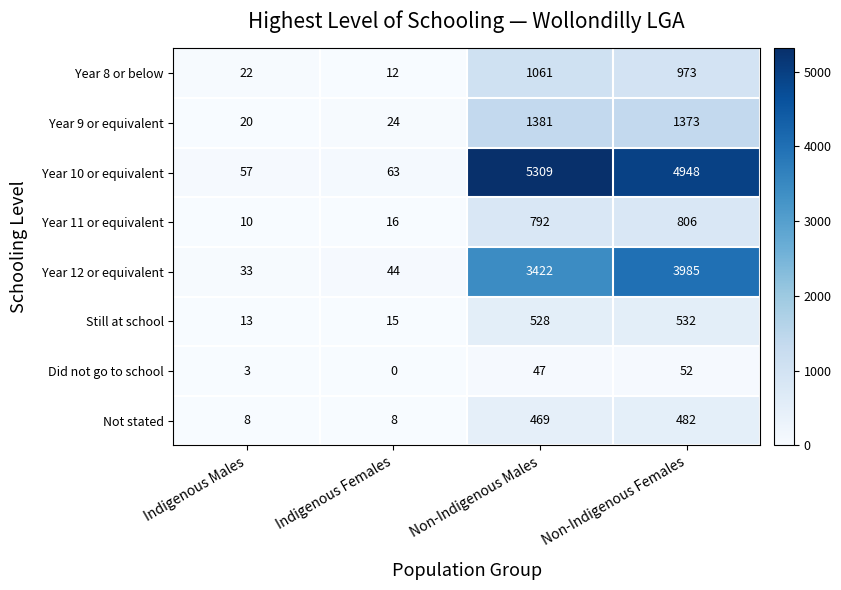

Count the number of data series in this chart.

8